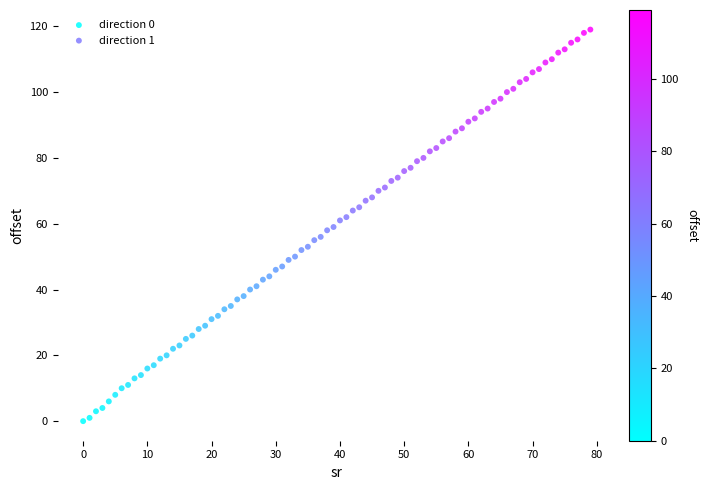

Which series reaches the minimum Y coordinate?

direction 0